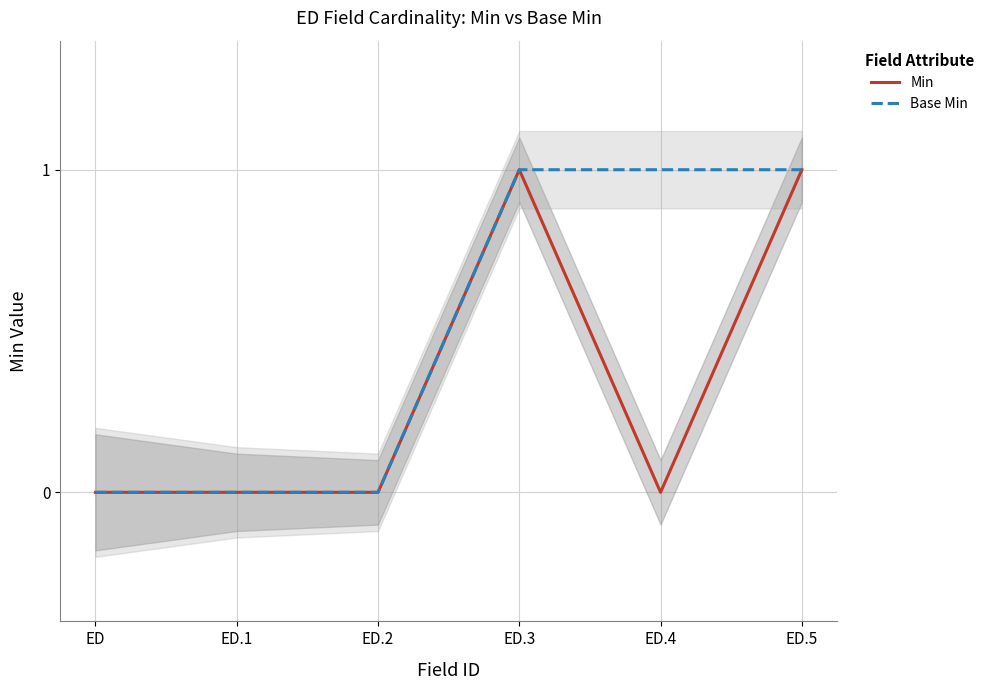

What is the total value across all series at ED.5?

2